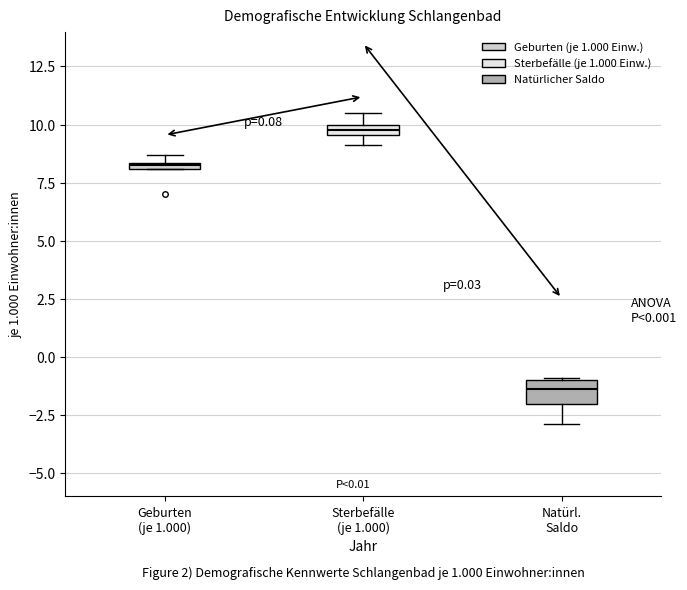

Which box is the tallest, from its lower edge to its upper edge?

Natürl. Saldo